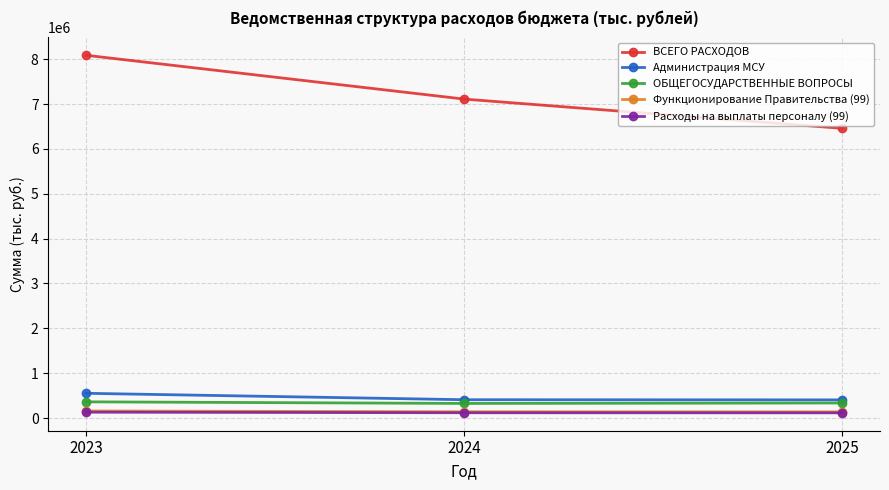

What is the value of the Расходы на выплаты персоналу (99) point at the 2nd from the left?

119480.6